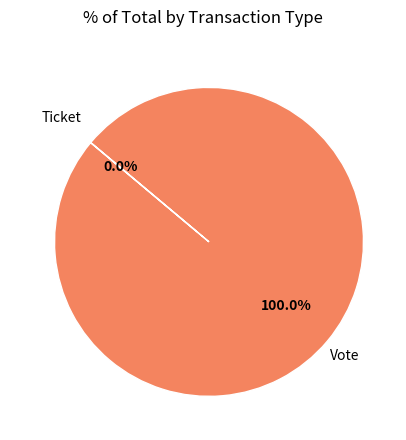

Between Vote and Ticket, which is larger?

Vote